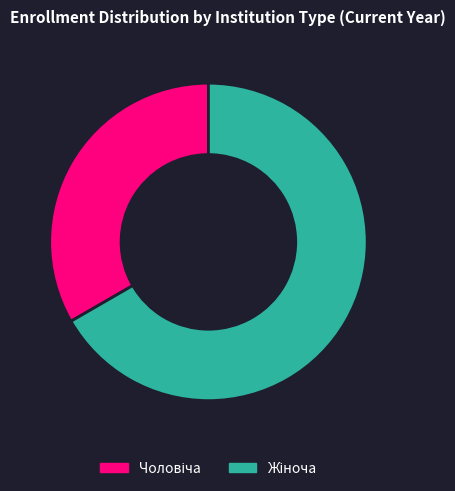

Does any single category account for the majority?

Yes